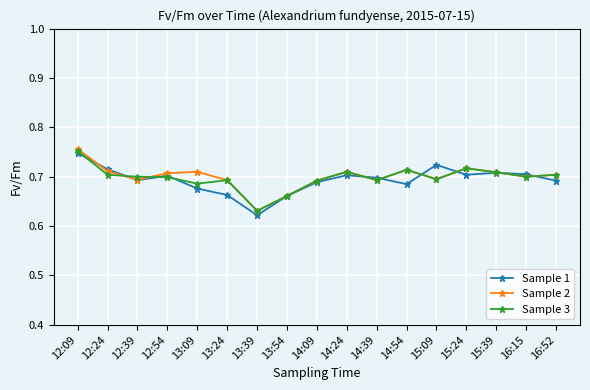

Is the value of Sample 2 at 13:54 greater than the value of Sample 3 at 16:52?

No